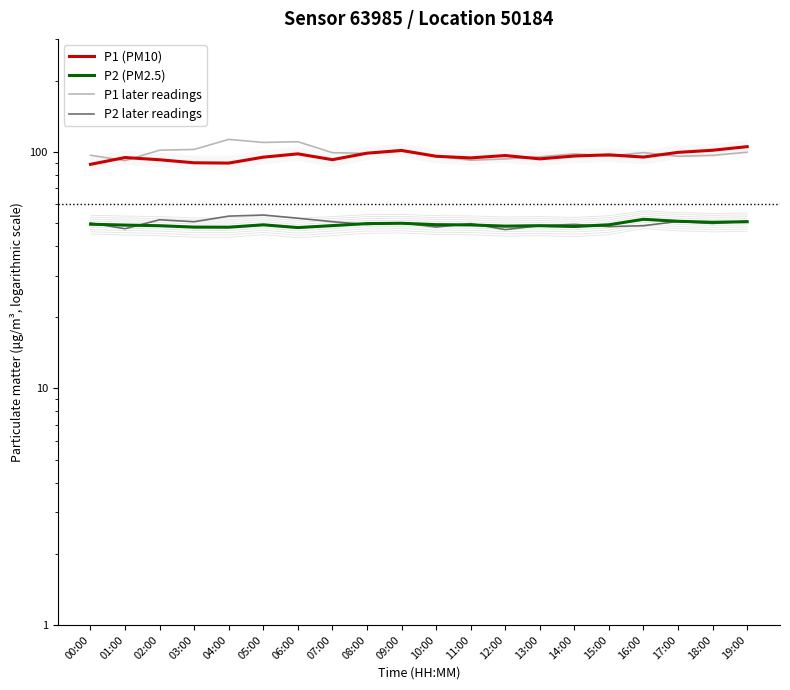

Rank the series at 00:00 from highest to lowest value.

P1 later readings, P1 (PM10), P2 later readings, P2 (PM2.5)